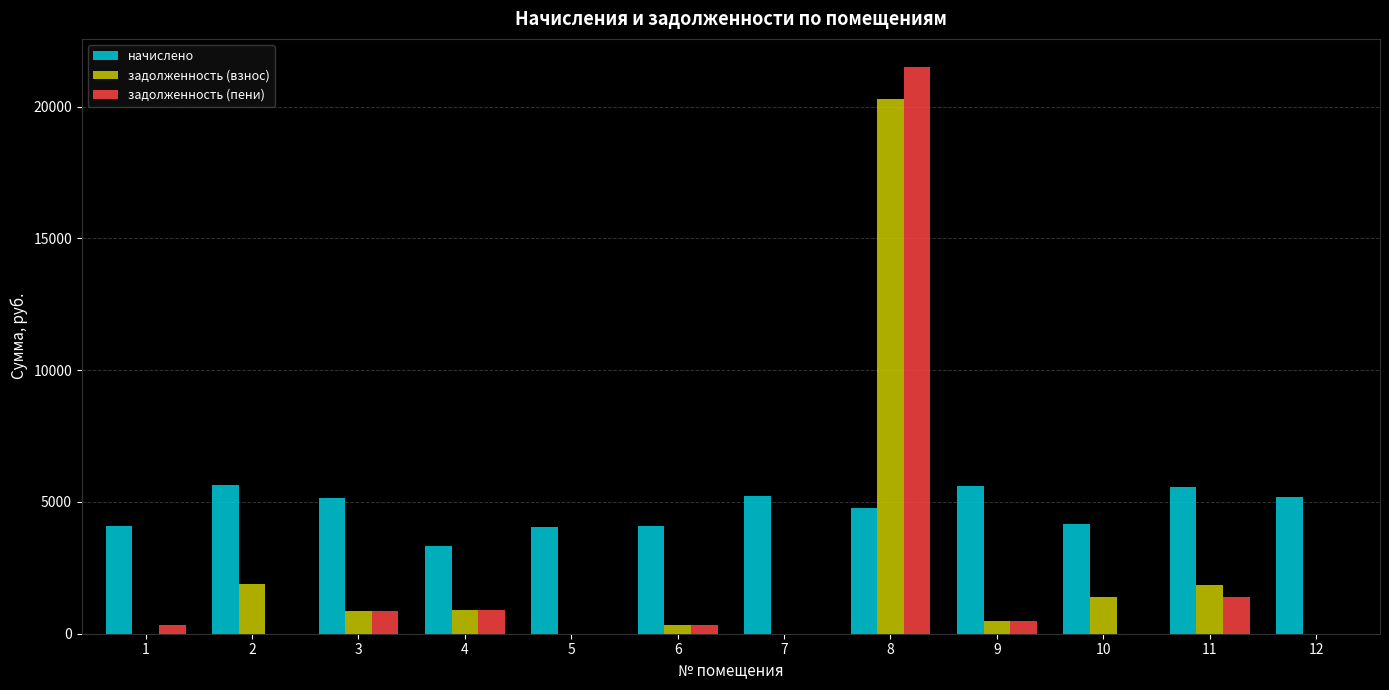

What is the maximum value for задолженность (взнос)?

20302.5